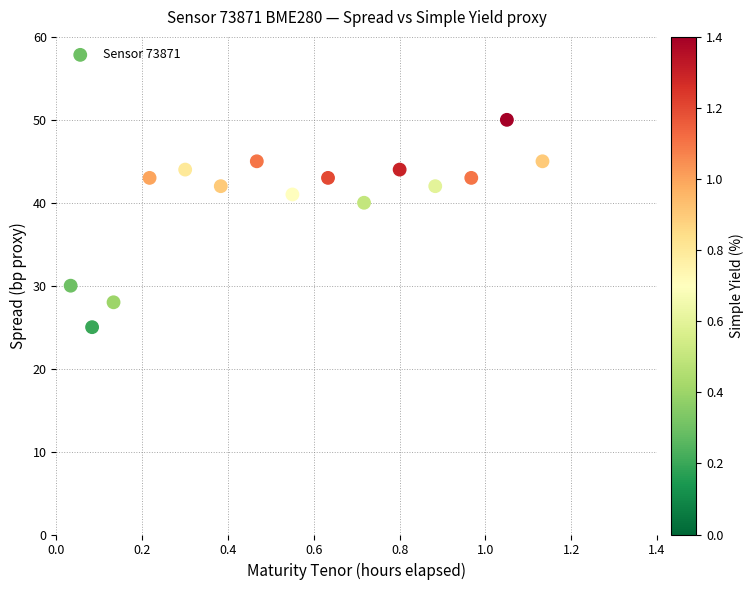

What is the range of Y values (max minus min)?

25